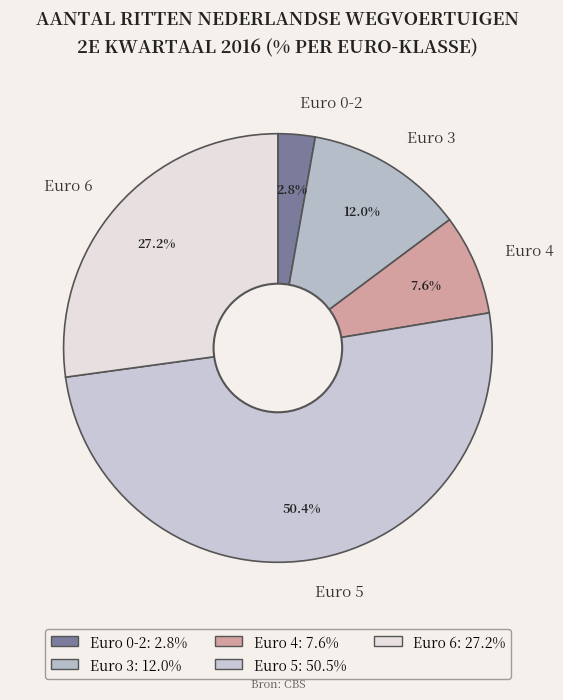

What is the ratio of the value at Euro 5 to the value at Euro 4?

6.6